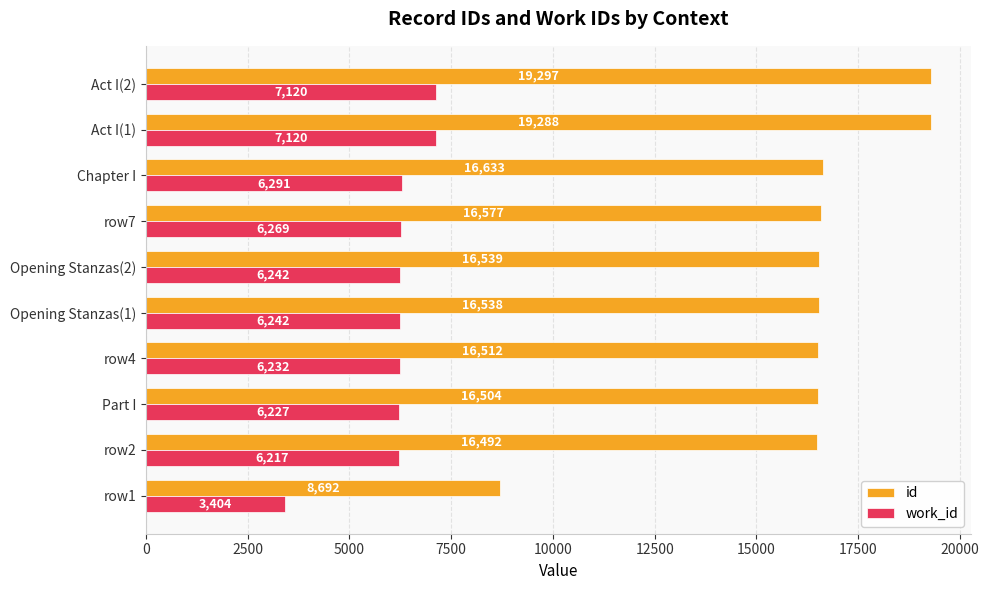

List the series in order of their overall mean, lowest first.

work_id, id